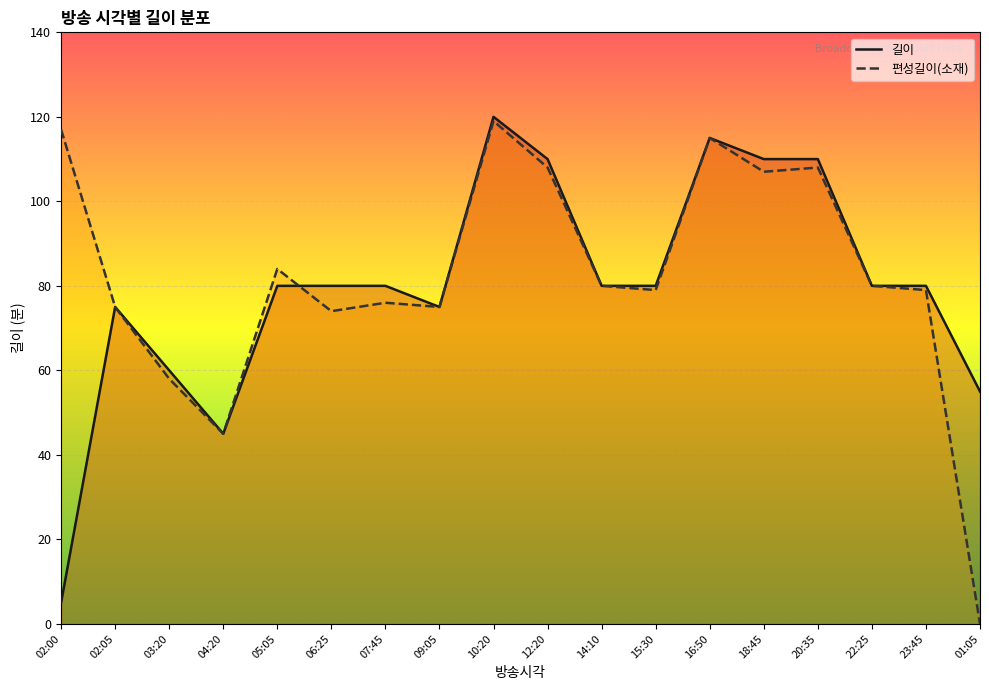

Rank the series at 12:20 from lowest to highest value.

편성길이(소재), 길이